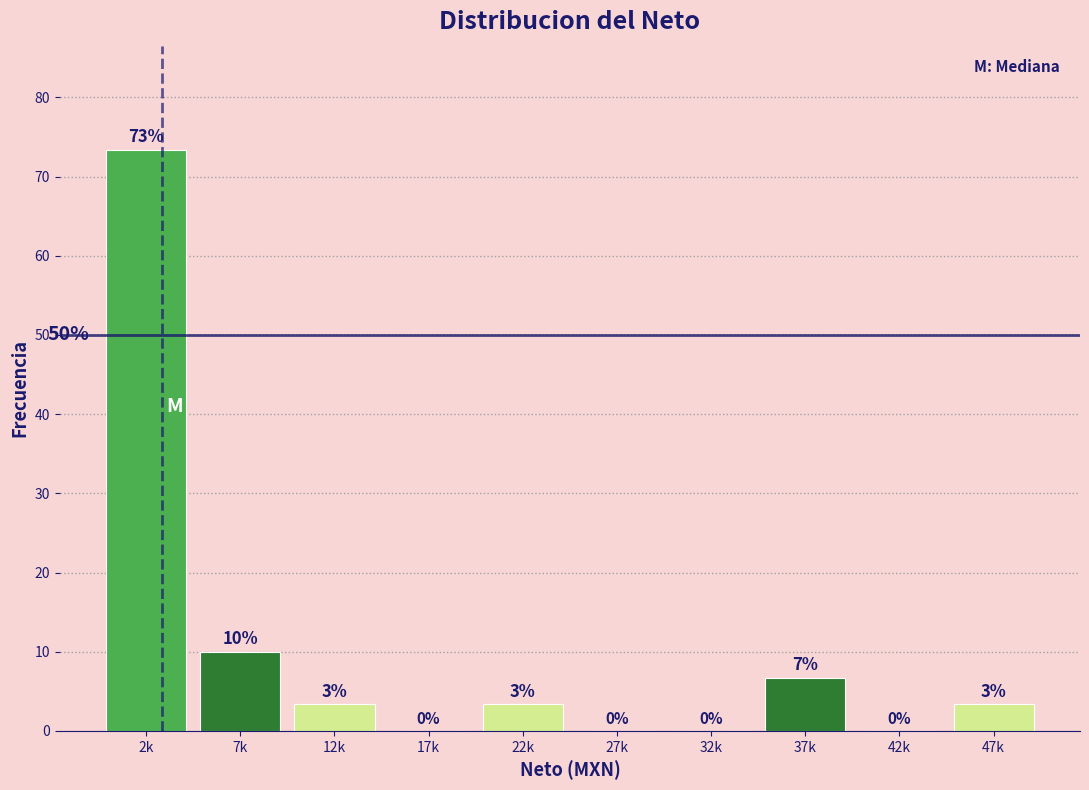

What is the greatest value displayed?

73.3